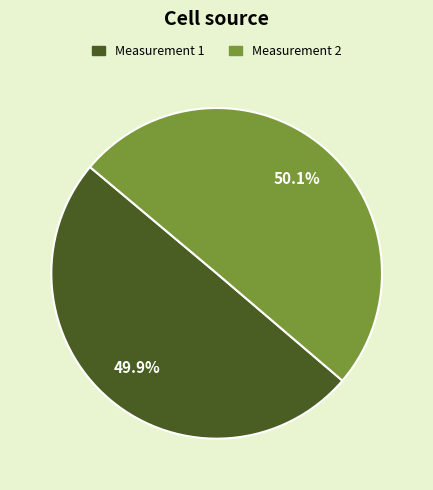

Is there a majority slice in this chart?

Yes